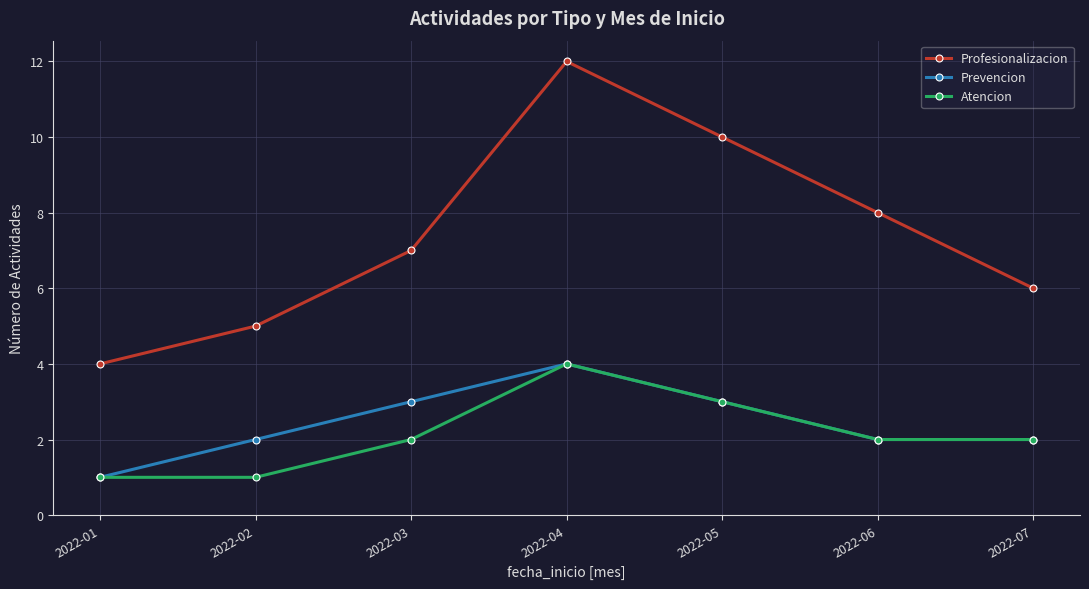

The Prevencion series shows 0 at 2022-06. True or false?

False